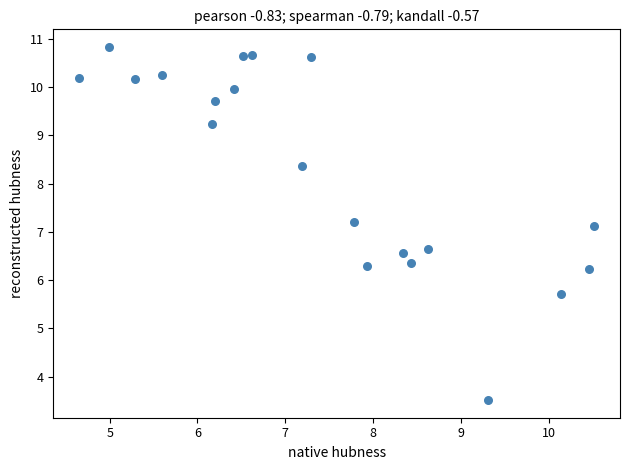

What is the range of X values (max minus min)?

5.9